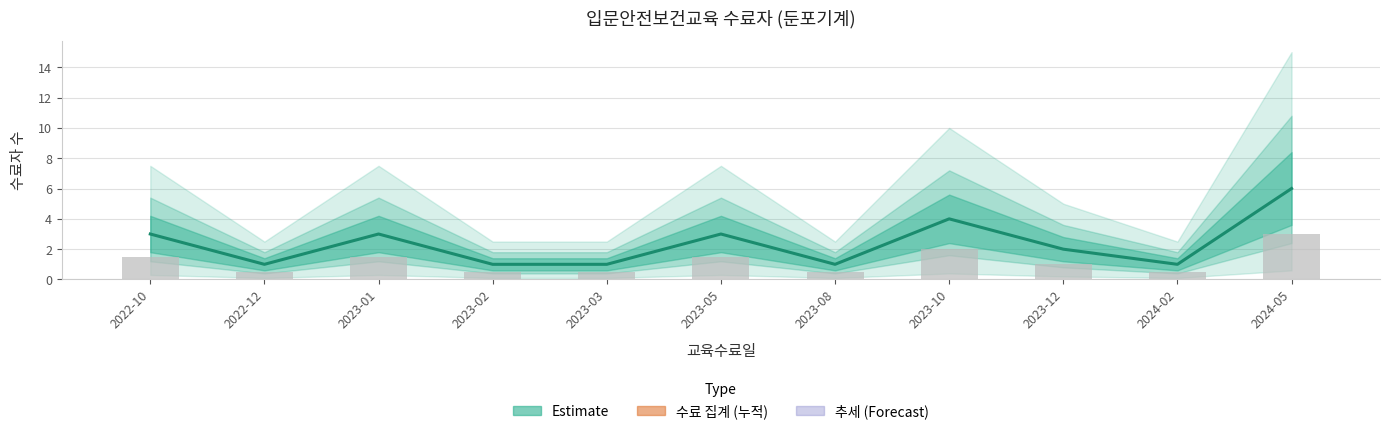

List the labels in order of value, smallest first.

2022-12, 2023-02, 2023-03, 2023-08, 2024-02, 2023-12, 2022-10, 2023-01, 2023-05, 2023-10, 2024-05